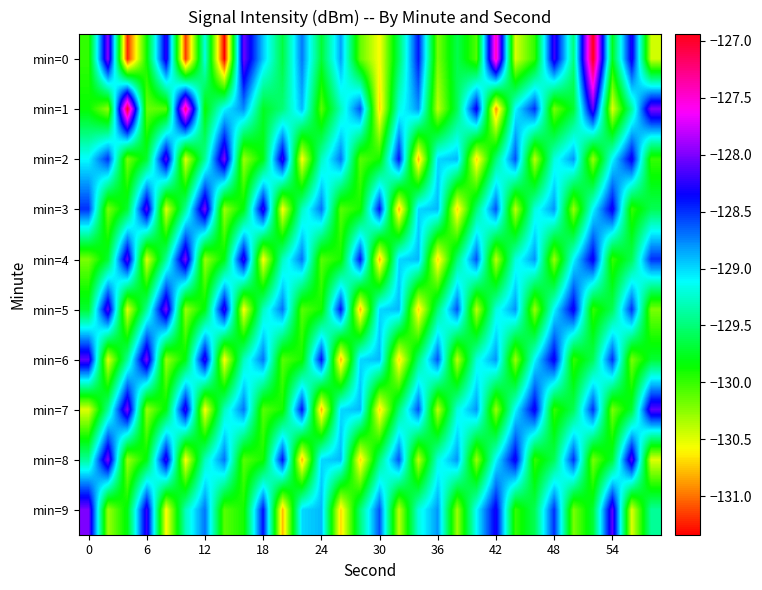

Which series has the largest range (max minus min)?

min=0